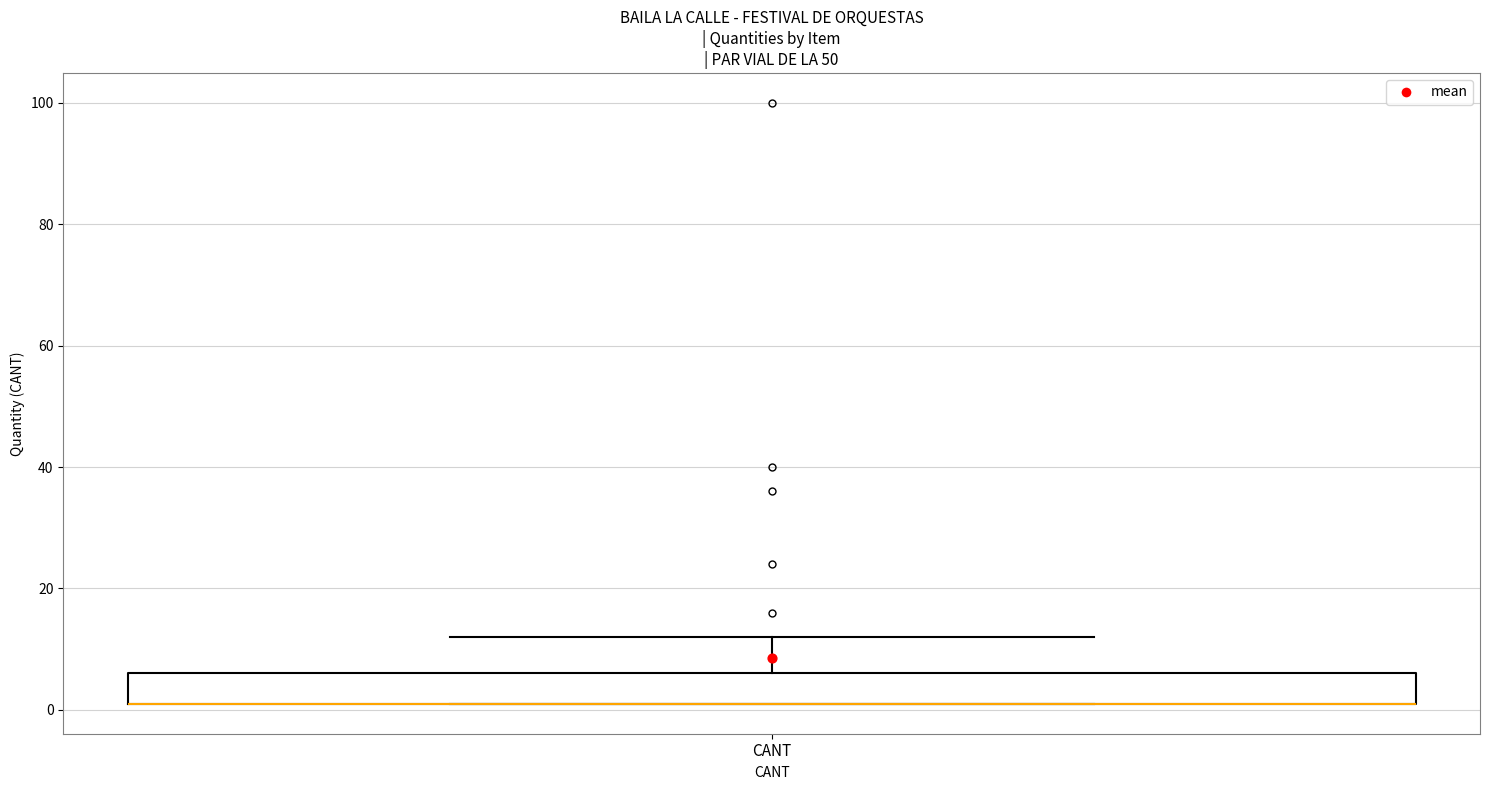

Read this box plot against the y-axis: the position of the median line, the range covered by the box, and the ends of both whiskers. The values are not printed on the chart, so give them approximately, as read against the axis.

median 2 (drawn on the box's lower edge), box 2 to 6, whiskers 2 to 12